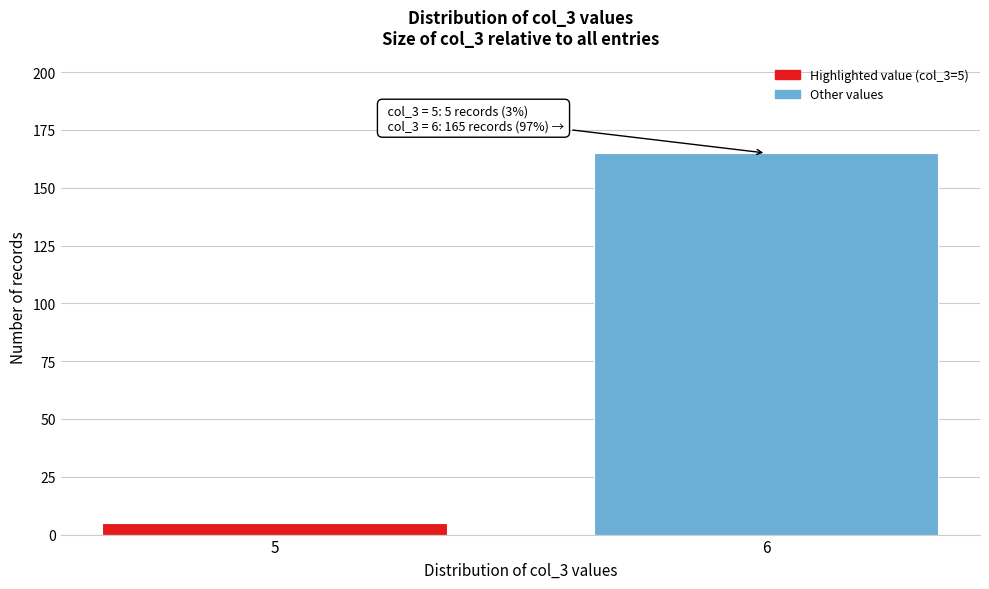

Reading right to left, list all the values displayed in this chart.

6=165	5=5